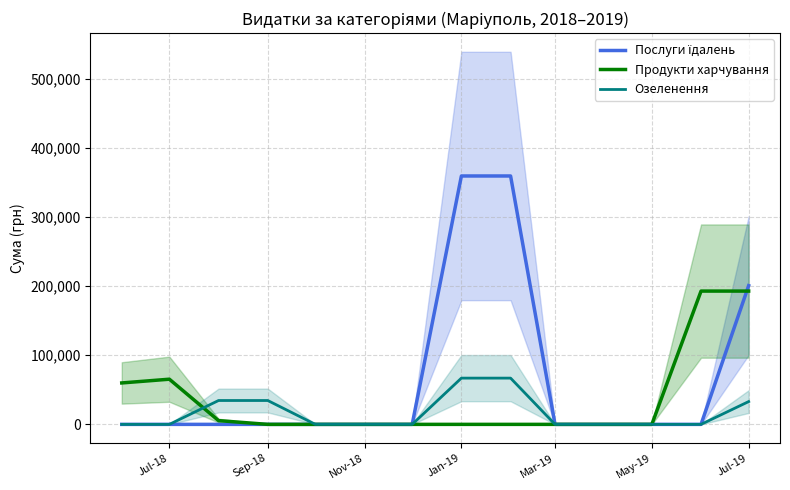

What is the maximum value shown in the chart?

359382.2